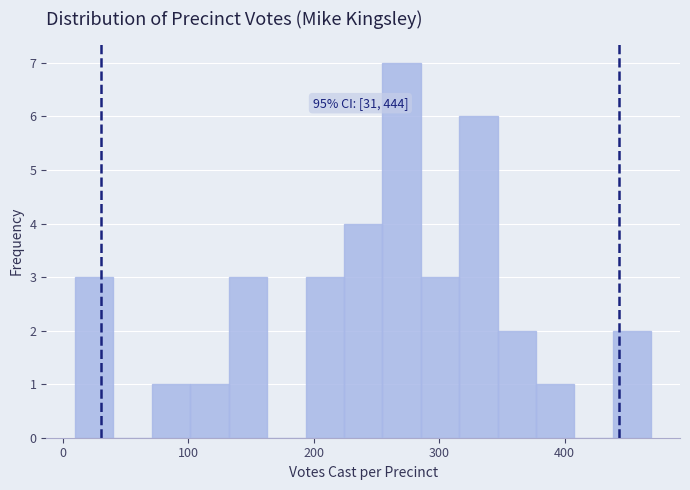

Read against the x-axis, roughly where is the centre of the tallest bar?

270